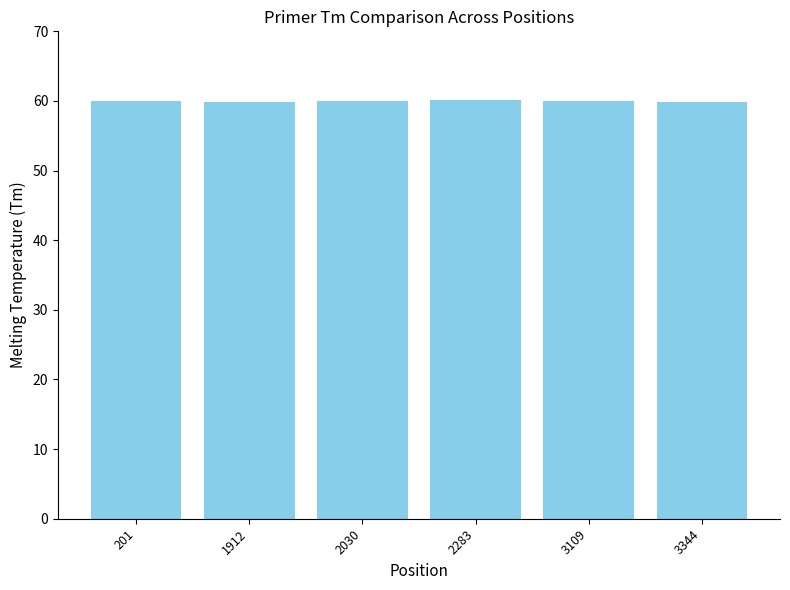

What is the average value?

60.0